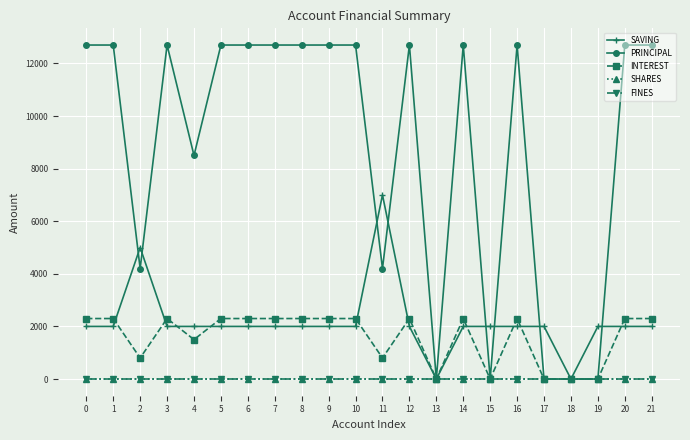

Does the chart have visible grid lines?

Yes